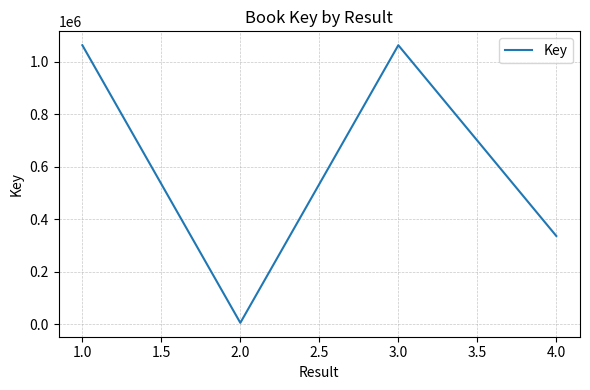

What value does the data have at 1.0?

1063194